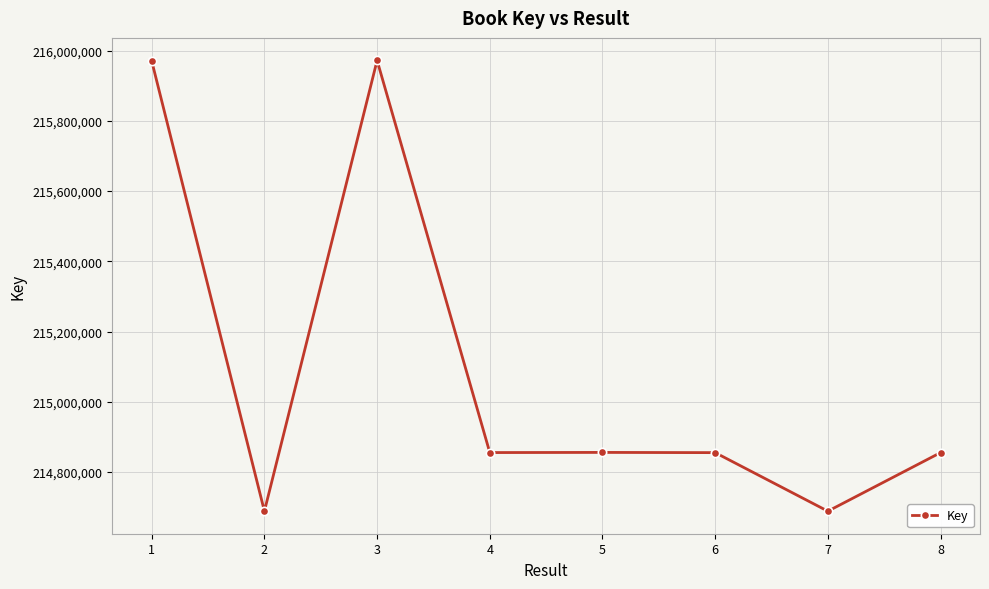

What is the difference between the maximum and second lowest values?

1283668